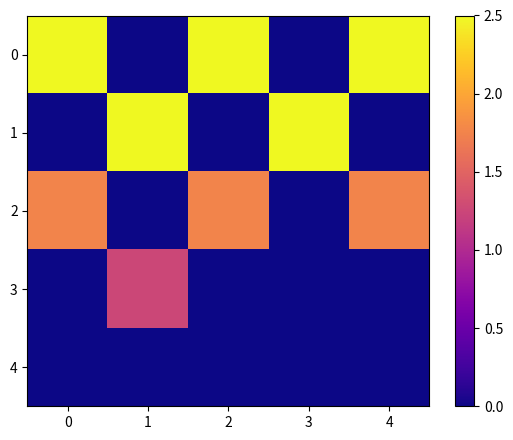

Which has a higher value, 1 or 4?

4